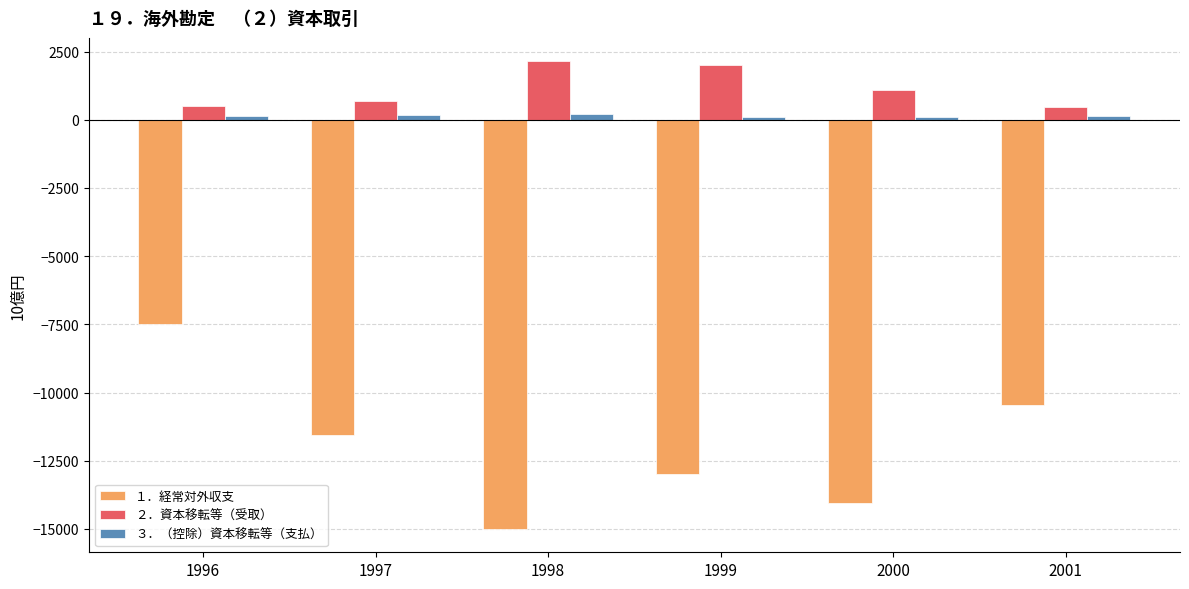

Is the value of ３．（控除）資本移転等（支払） at 1996 greater than the value of ２．資本移転等（受取） at 1997?

No